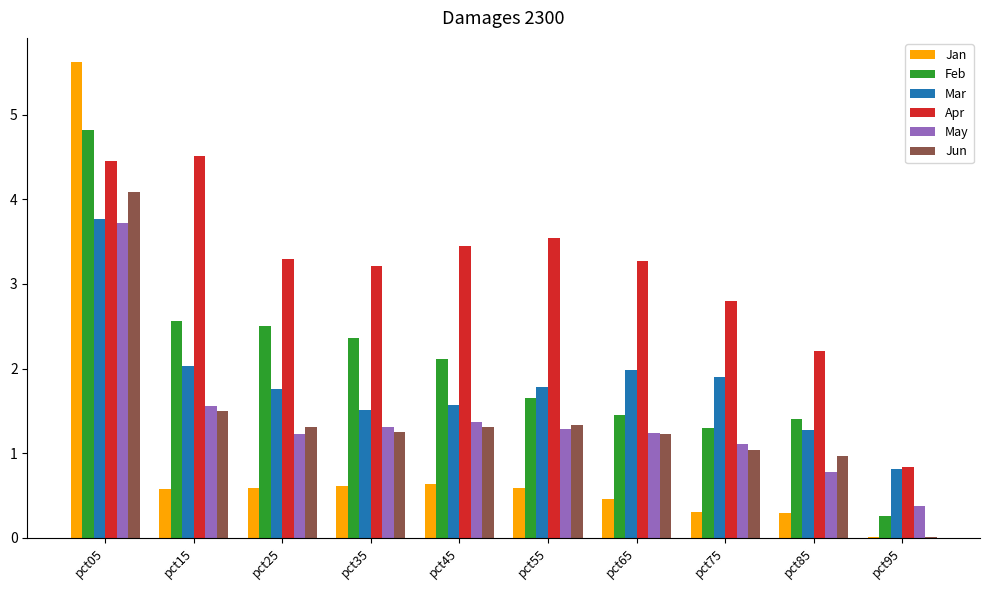

True or false: Jan has a value of 0.5 at pct85.

False